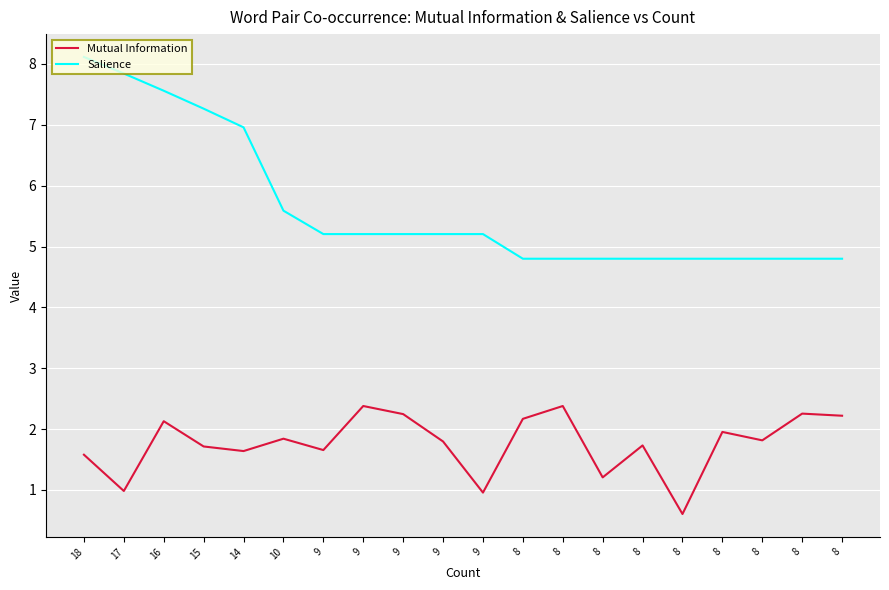

How many lines are shown in the chart?

2